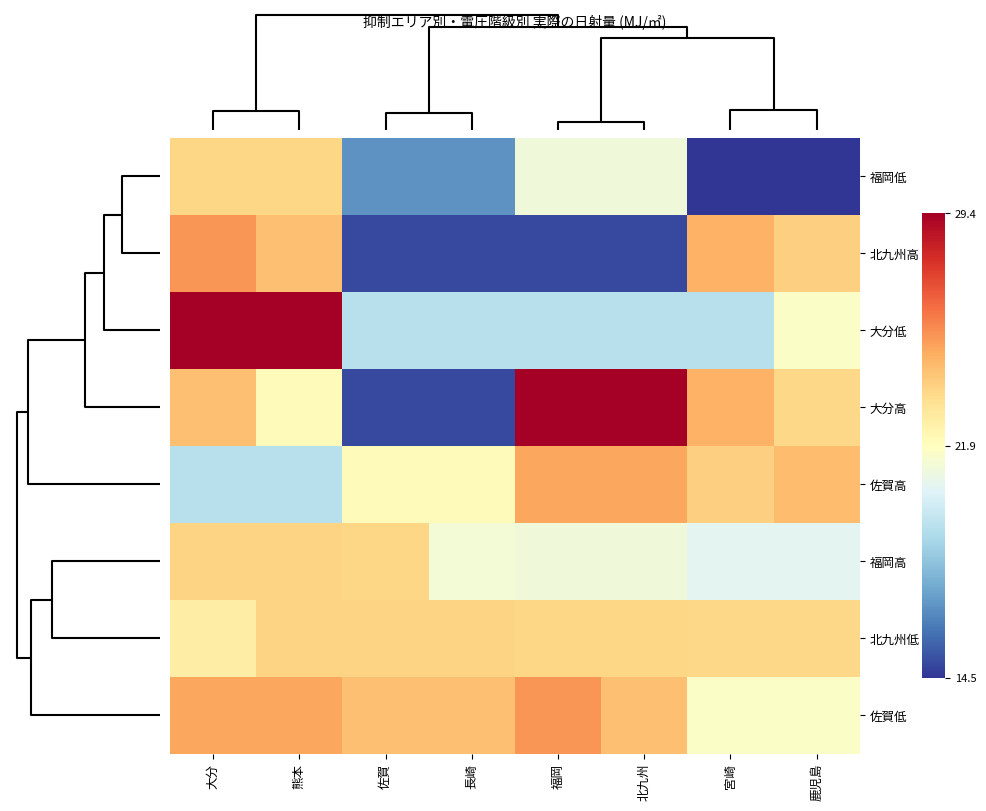

Reading left to right, what are all the values shown in this chart?

福岡低: 大分=23.7	熊本=23.7	佐賀=16.8	長崎=16.8	福岡=21.2	北九州=21.2	宮崎=14.5	鹿児島=14.5
北九州高: 大分=25.4	熊本=24.4	佐賀=15.0	長崎=15.0	福岡=15.0	北九州=15.0	宮崎=24.8	鹿児島=23.9
大分低: 大分=29.4	熊本=29.4	佐賀=19.4	長崎=19.4	福岡=19.4	北九州=19.4	宮崎=19.4	鹿児島=21.7
大分高: 大分=24.4	熊本=22.1	佐賀=15.0	長崎=15.0	福岡=29.4	北九州=29.4	宮崎=24.8	鹿児島=23.6
佐賀高: 大分=19.4	熊本=19.4	佐賀=22.1	長崎=22.1	福岡=25.1	北九州=25.1	宮崎=23.9	鹿児島=24.4
福岡高: 大分=23.7	熊本=23.7	佐賀=23.7	長崎=21.3	福岡=21.2	北九州=21.2	宮崎=20.6	鹿児島=20.6
北九州低: 大分=22.8	熊本=23.7	佐賀=23.7	長崎=23.7	福岡=23.7	北九州=23.7	宮崎=23.6	鹿児島=23.6
佐賀低: 大分=25.1	熊本=25.1	佐賀=24.4	長崎=24.4	福岡=25.4	北九州=24.4	宮崎=21.7	鹿児島=21.7